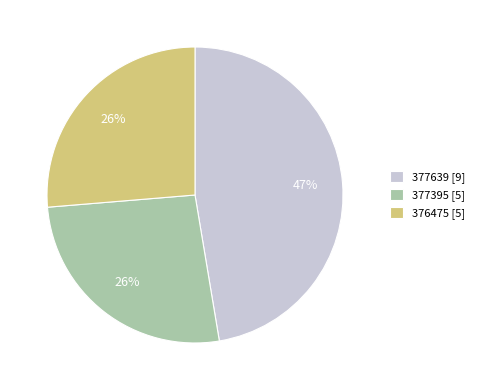

What is the largest slice in the pie chart?

377639